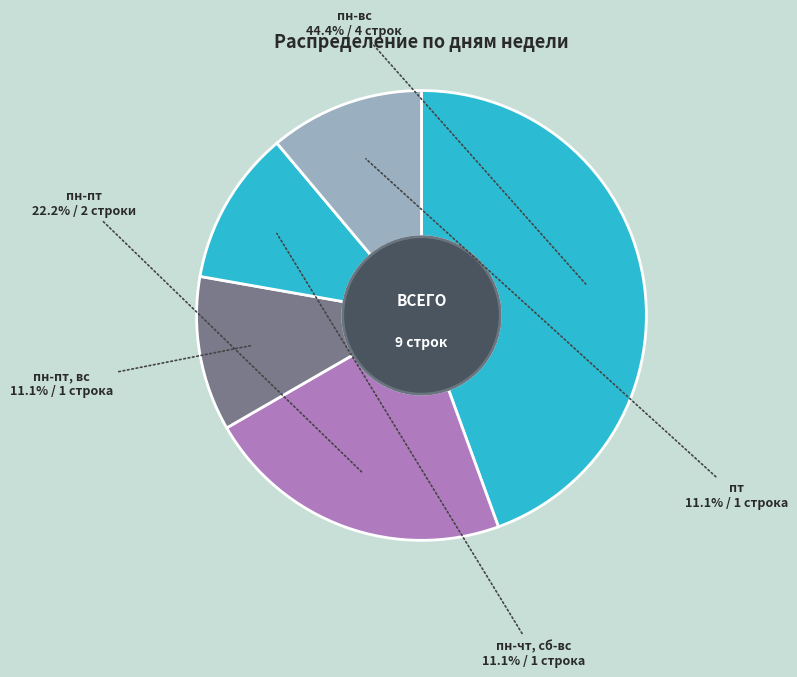

How many segments does this pie chart have?

5